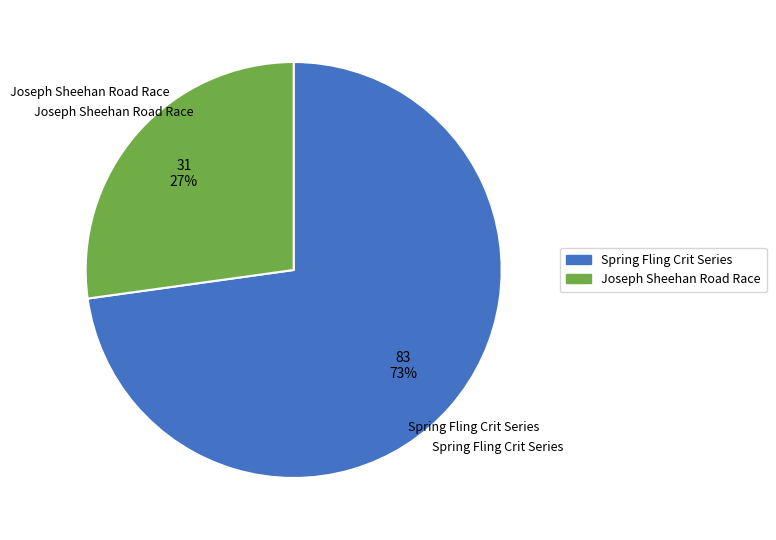

Combined, do Spring Fling Crit Series and Joseph Sheehan Road Race account for over 50%?

Yes